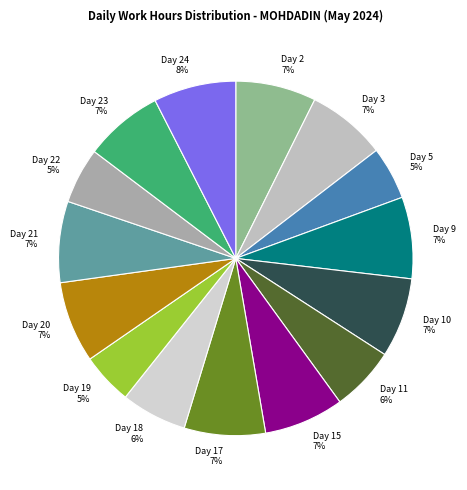

To the nearest percent, what percentage of the pie is Day 15?

7%